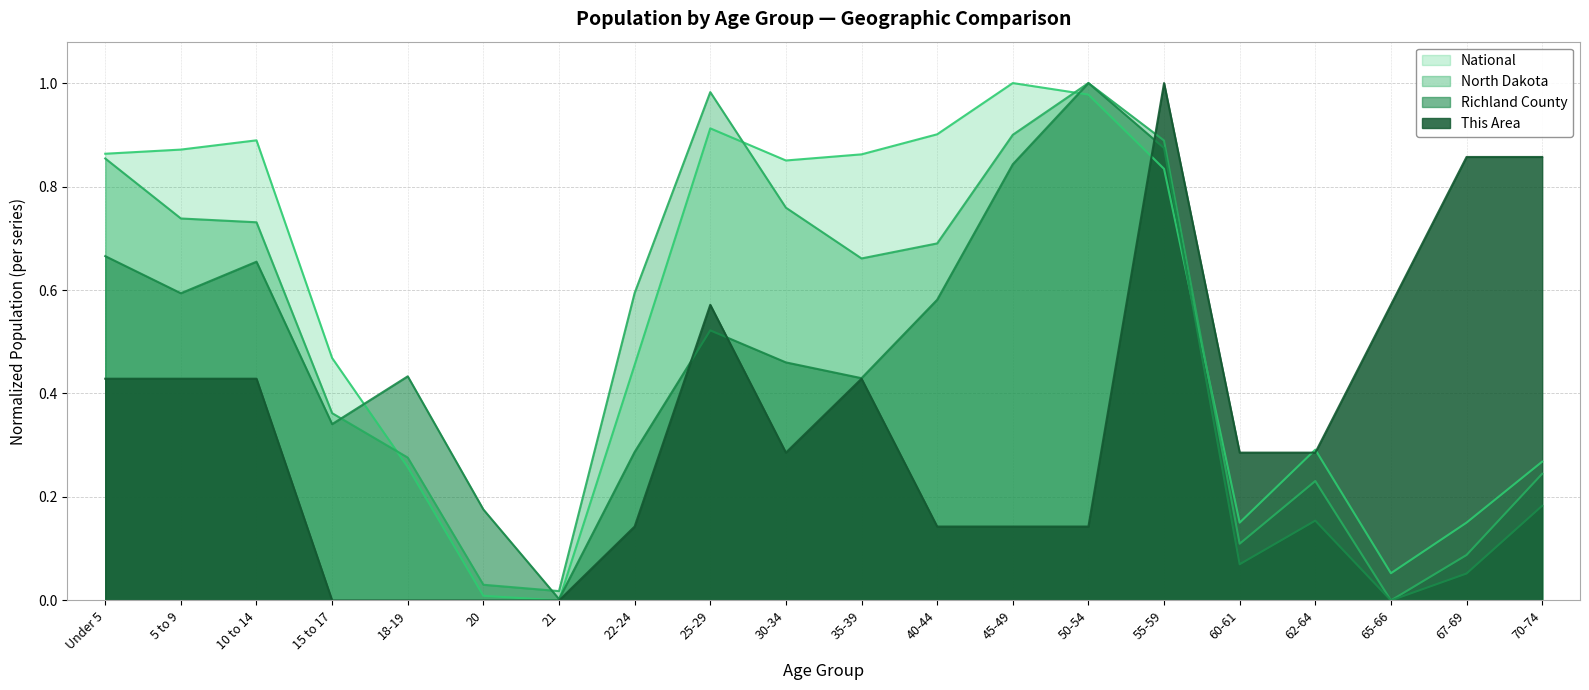

List the labels in order of Richland County value, largest first.

50-54, 55-59, 45-49, Under 5, 10 to 14, 5 to 9, 40-44, 25-29, 30-34, 18-19, 35-39, 15 to 17, 22-24, 70-74, 20, 62-64, 60-61, 67-69, 21, 65-66